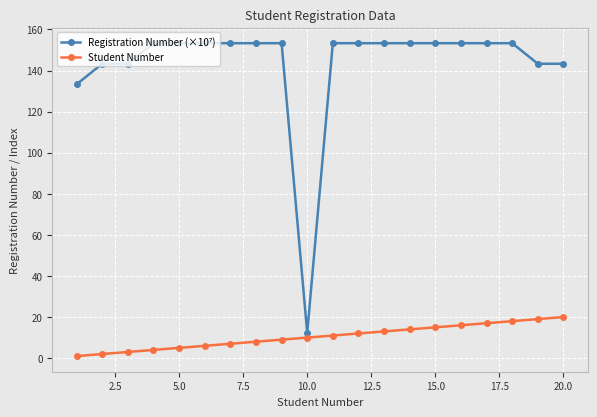

At how many categories does at least one series exceed 120?

19